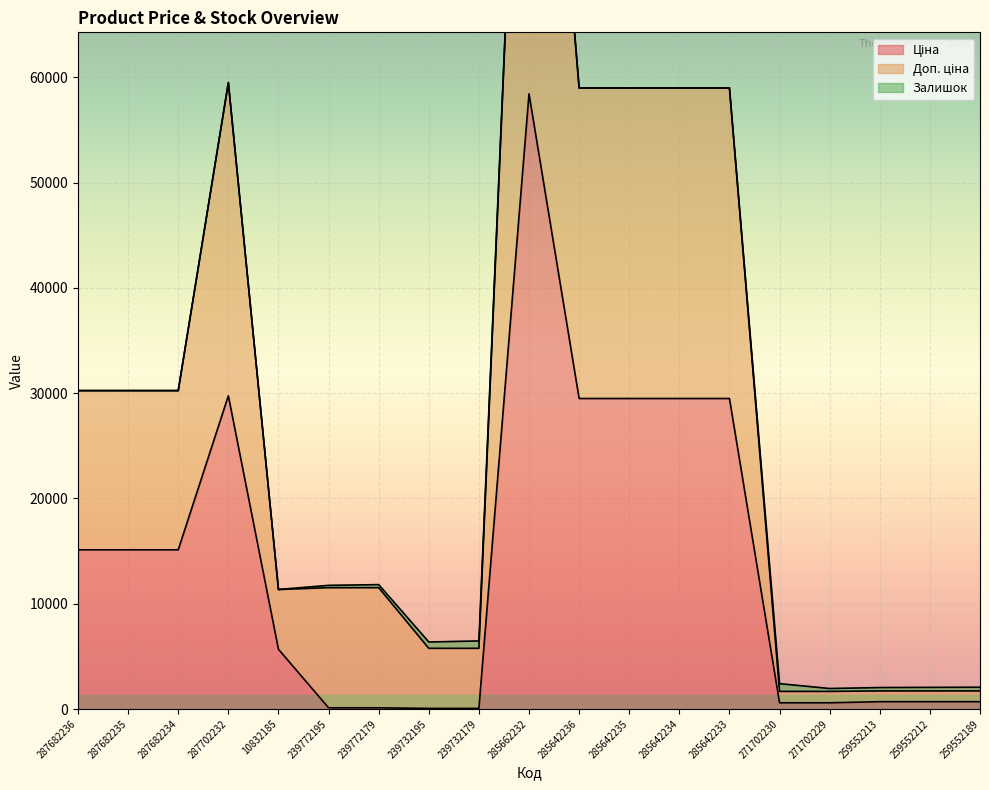

Where is the first local maximum for Ціна?

287702232